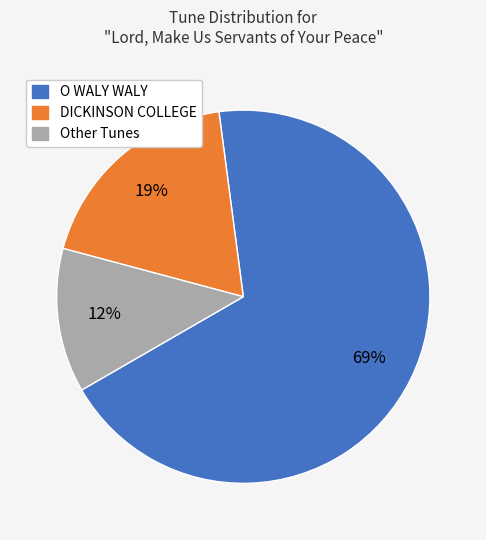

Is there a majority slice in this chart?

Yes